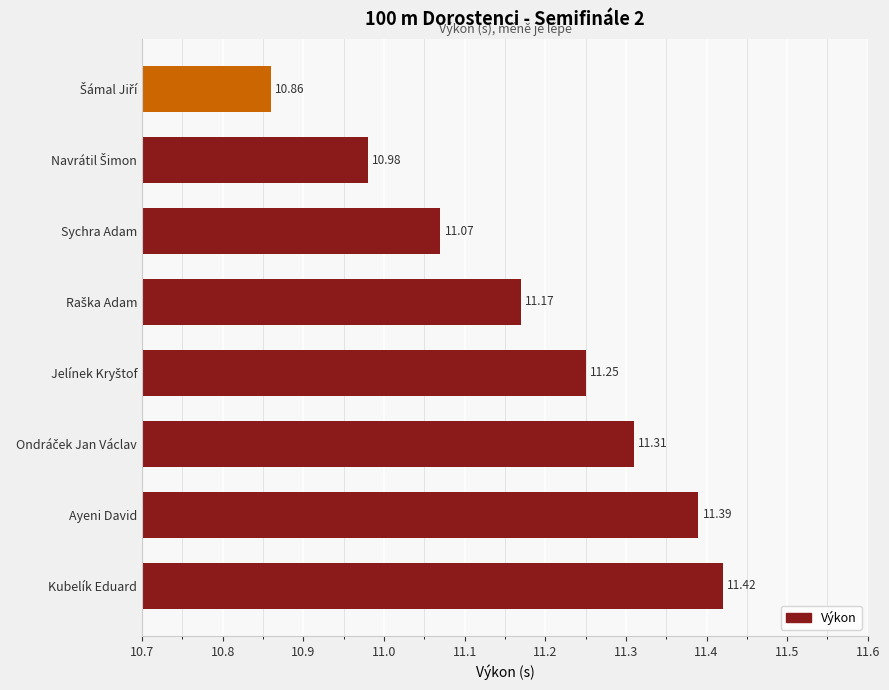

How many data points does each series have?

8